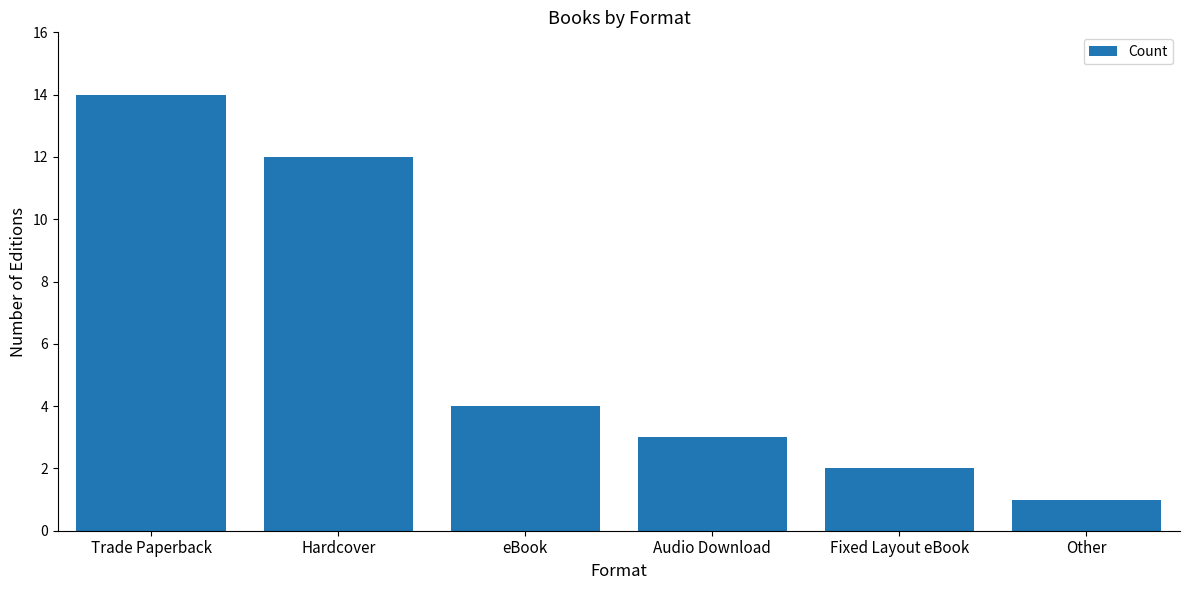

What is the label of the 1st bar from the right?

Other